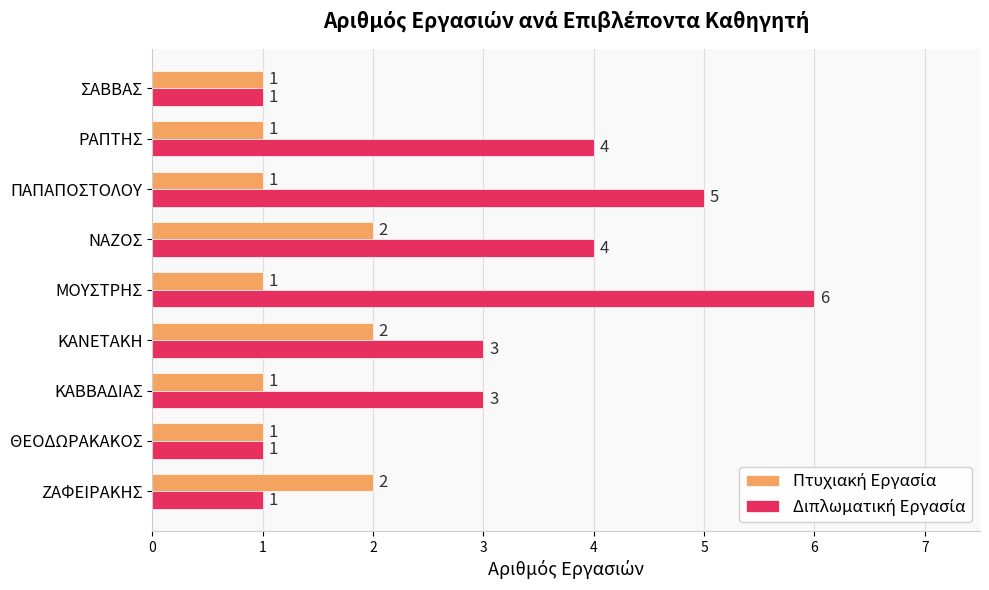

What is the total value across all series at ΡΑΠΤΗΣ?

5